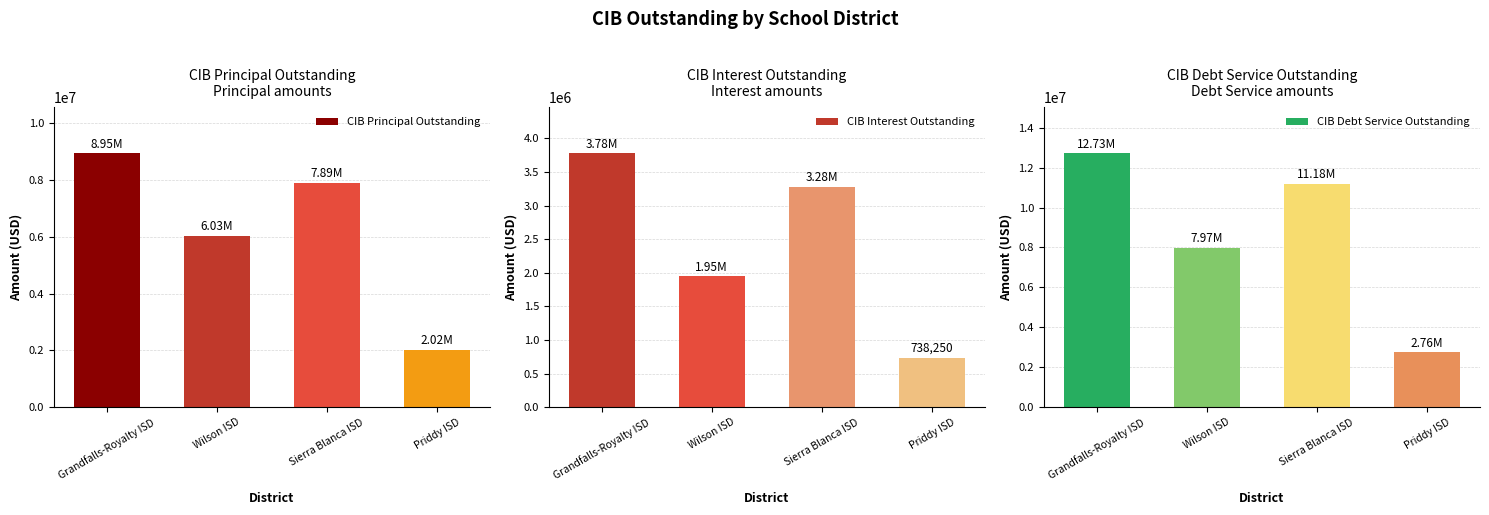

List the labels in order of CIB Interest Outstanding value, smallest first.

Priddy ISD, Wilson ISD, Sierra Blanca ISD, Grandfalls-Royalty ISD